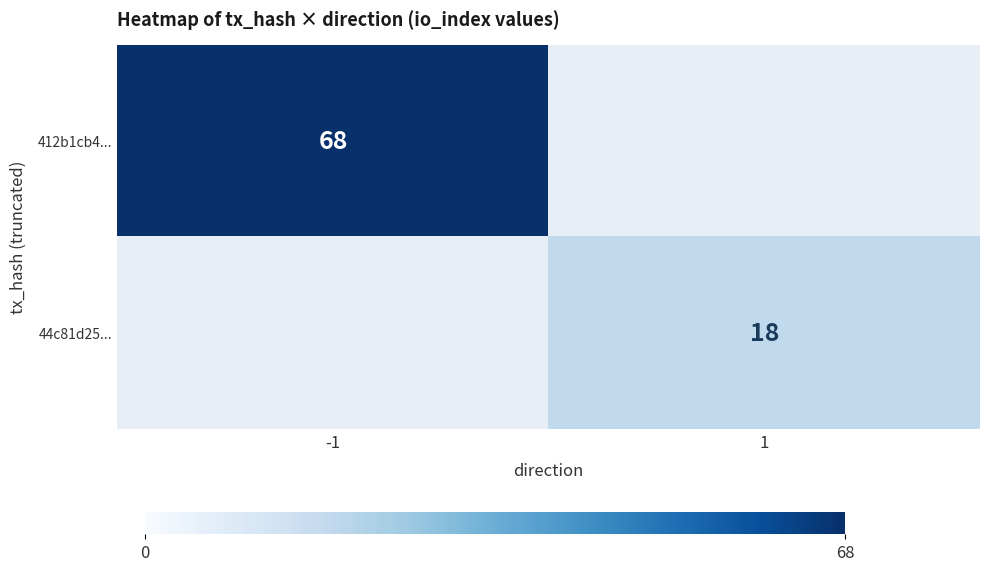

Is the value of 412b1cb4... at -1 greater than the value of 44c81d25... at 1?

Yes